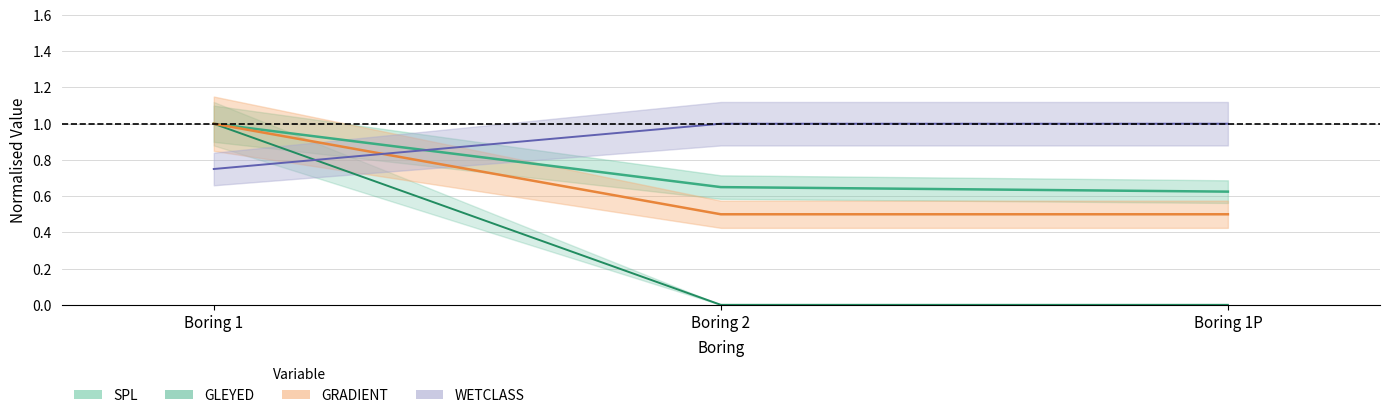

True or false: WETCLASS has a value of 1.0 at Boring 2.

True